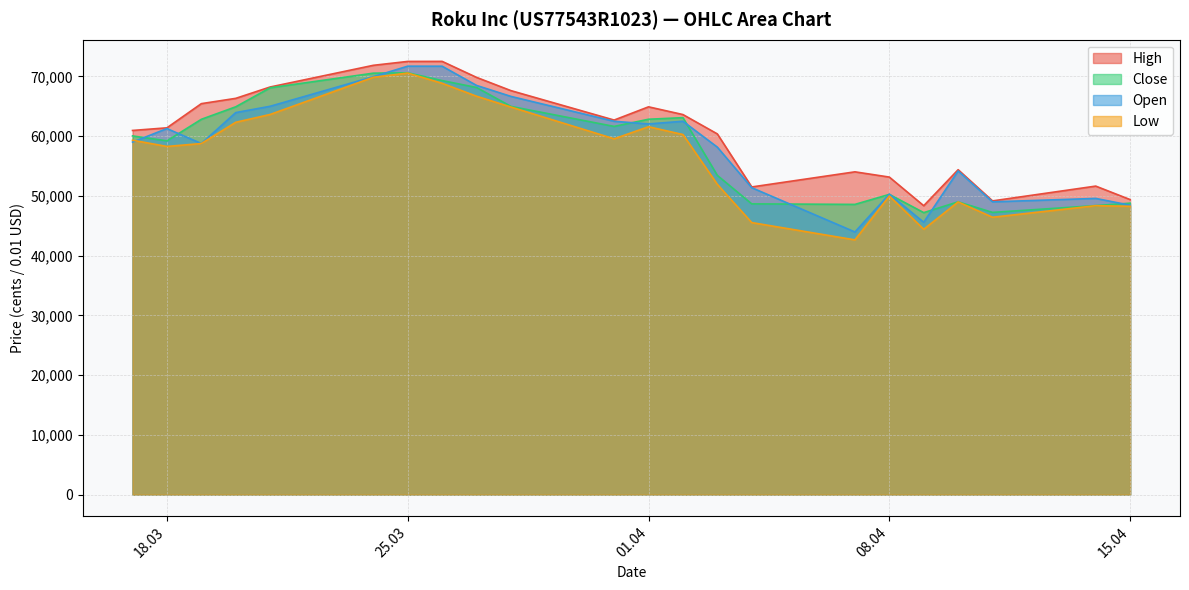

What is the label of the 21st point from the left?

14.04.2025